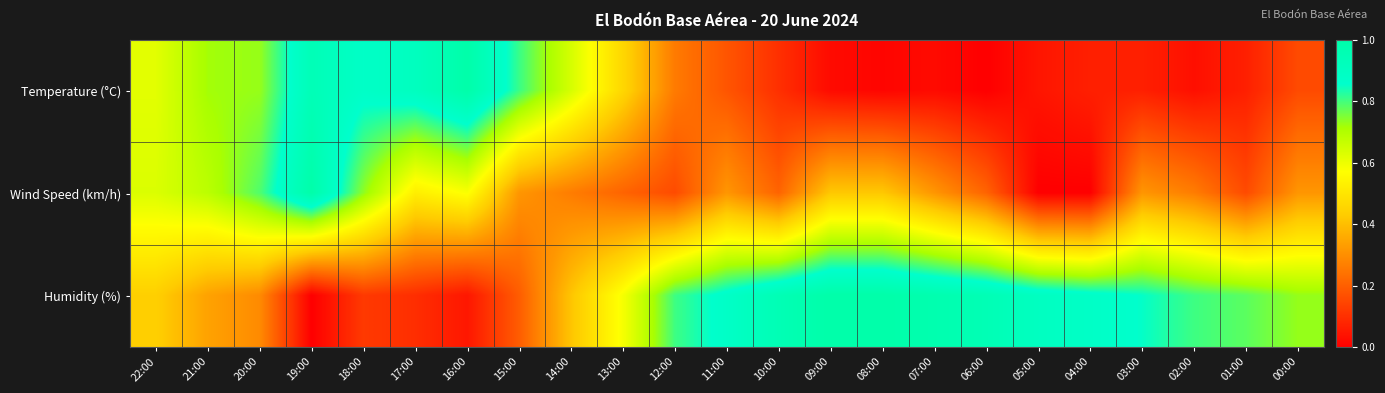

What is the spread (max minus min) of values at 09:00?

1.0